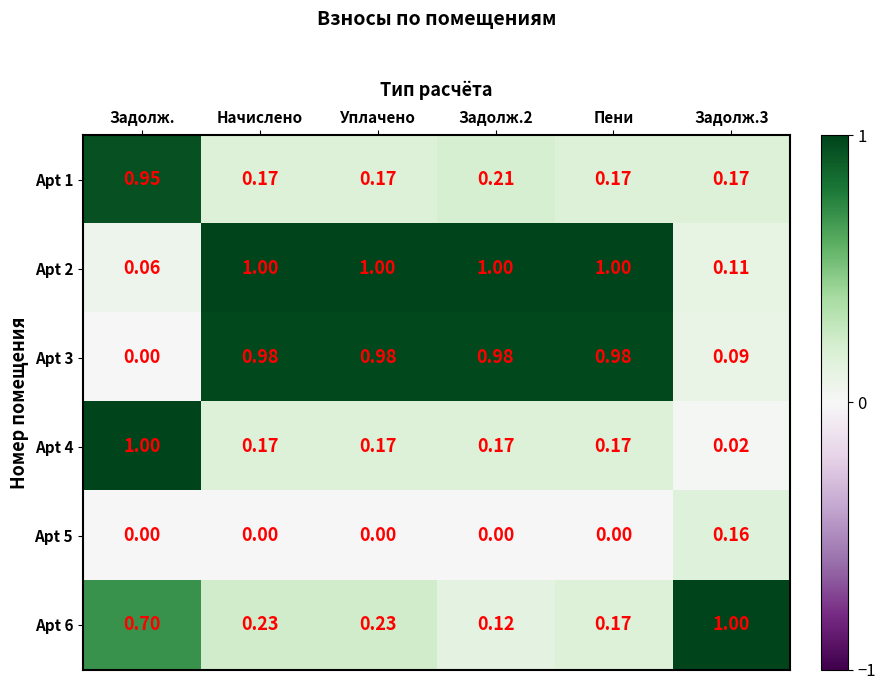

How many series are shown in this chart?

6